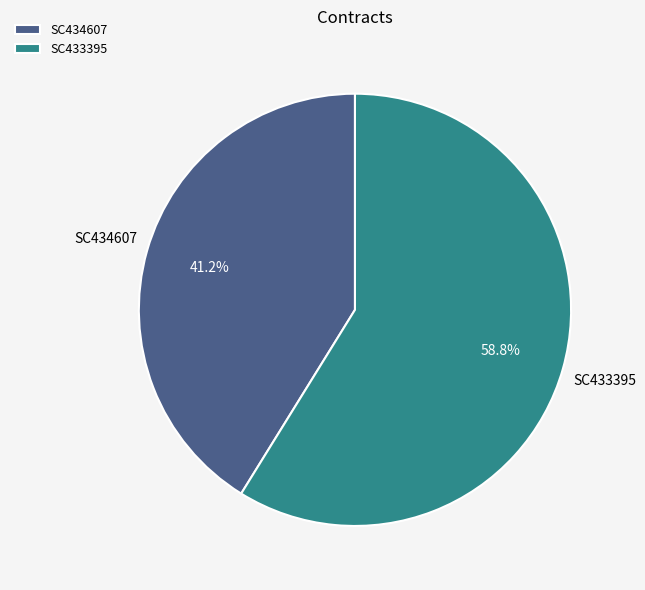

Does SC434607 account for over 50% of the chart?

No